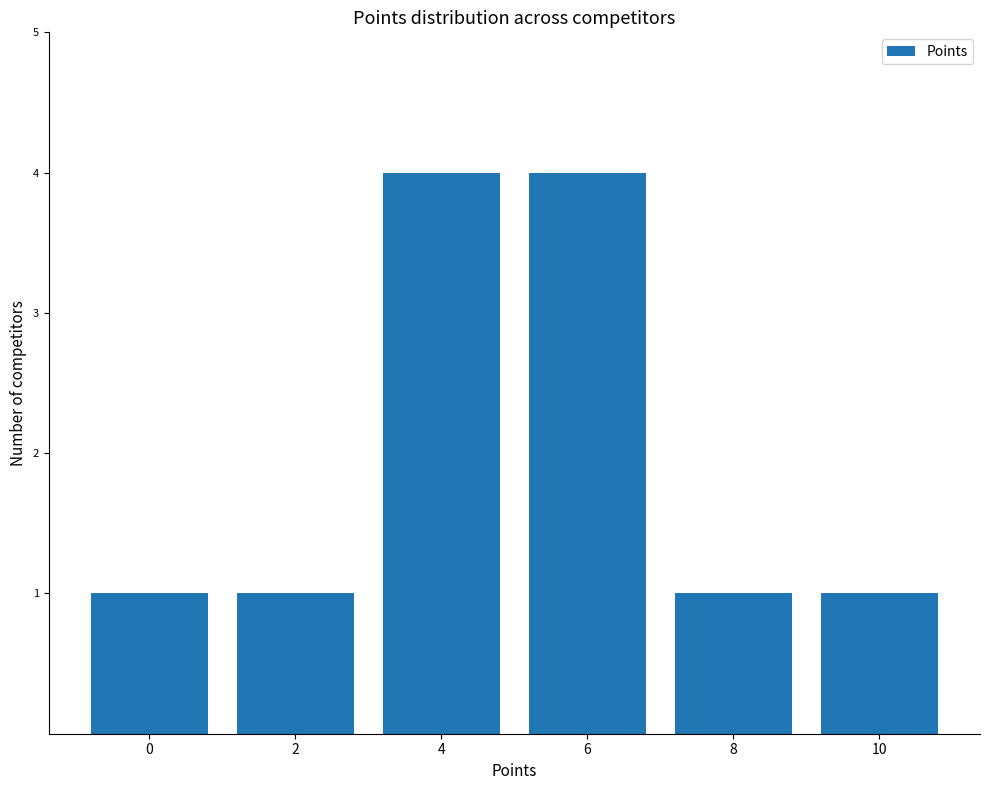

What is the difference between the second highest and minimum values?

3